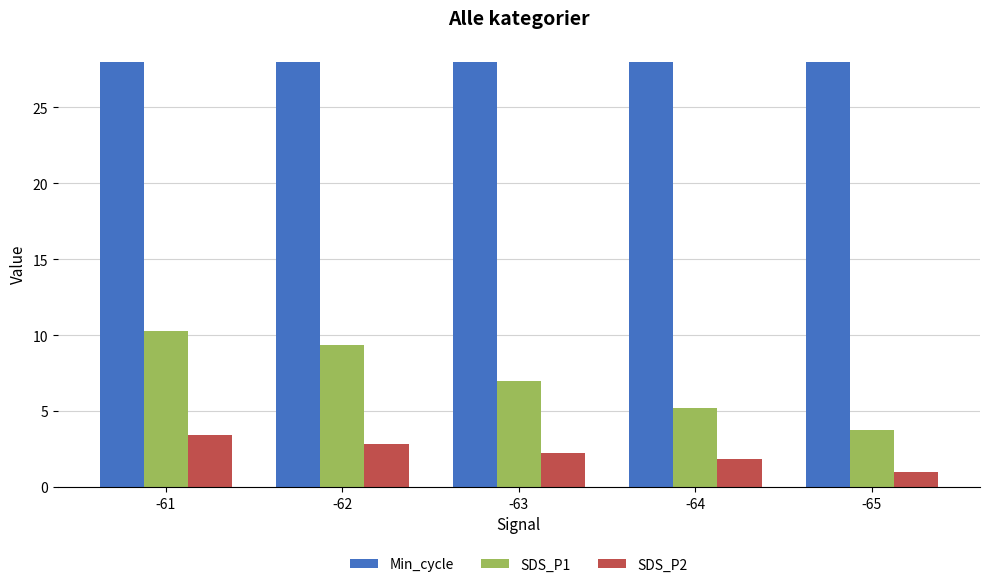

What is the difference between the second highest and minimum values in the SDS_P1 series?

5.6